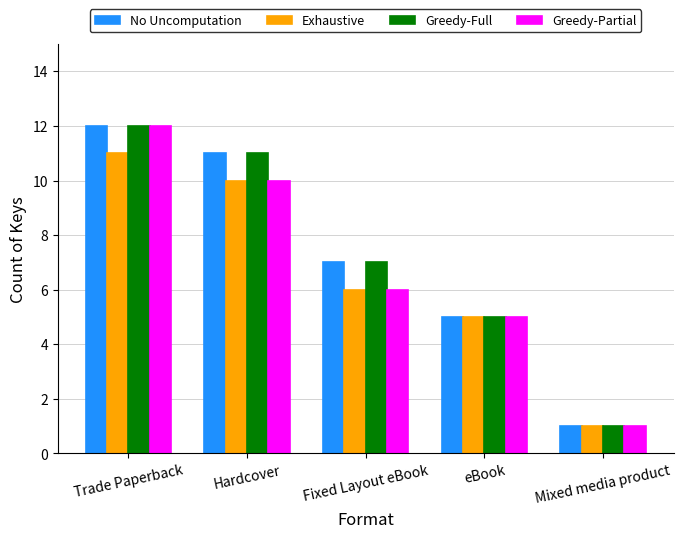

What position from the left is Trade Paperback?

1